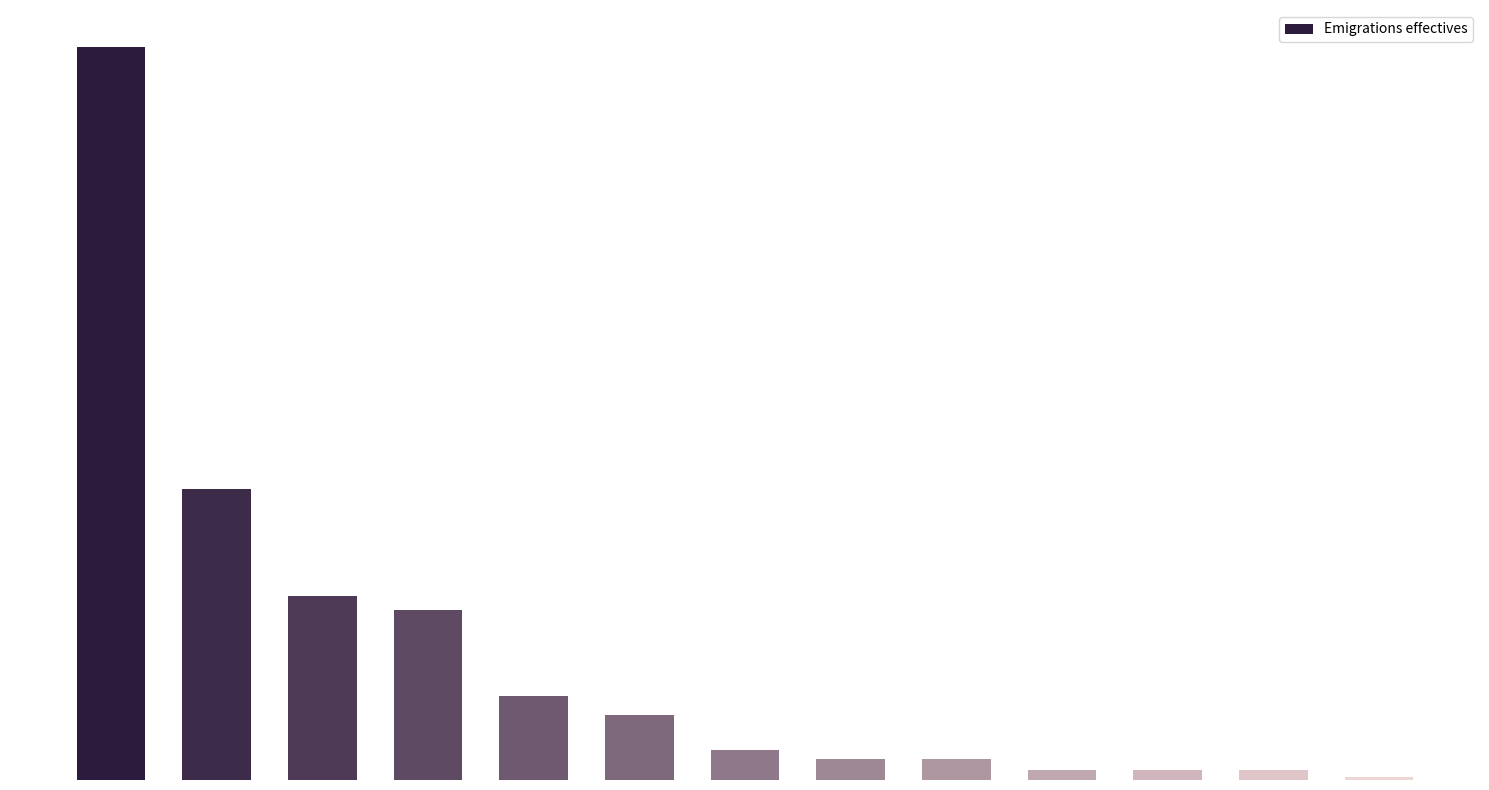

Does the chart contain any negative values?

No